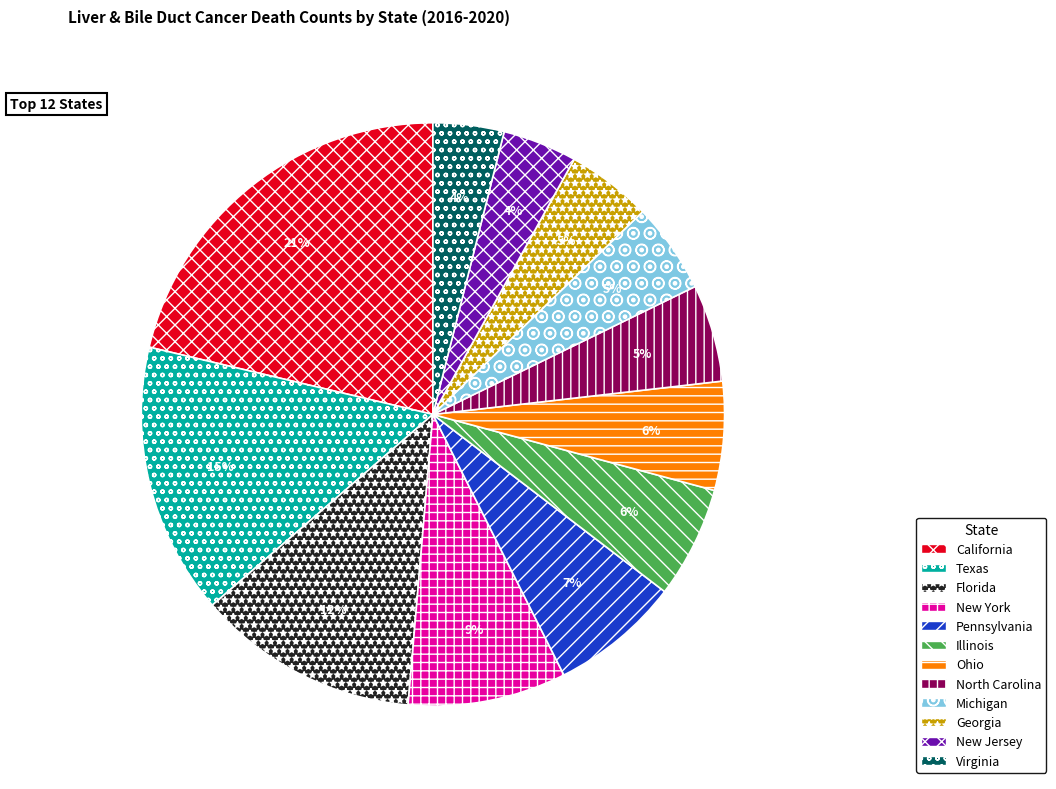

What percentage is the Texas slice, to the nearest percent?

15%